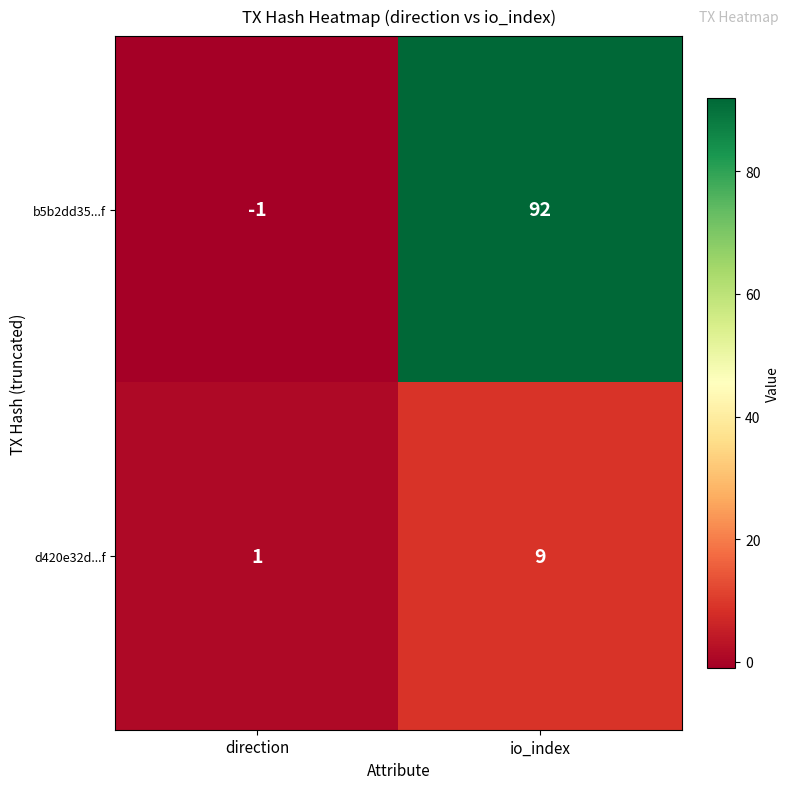

Is it true that b5b2dd35...f equals 92 at io_index?

True